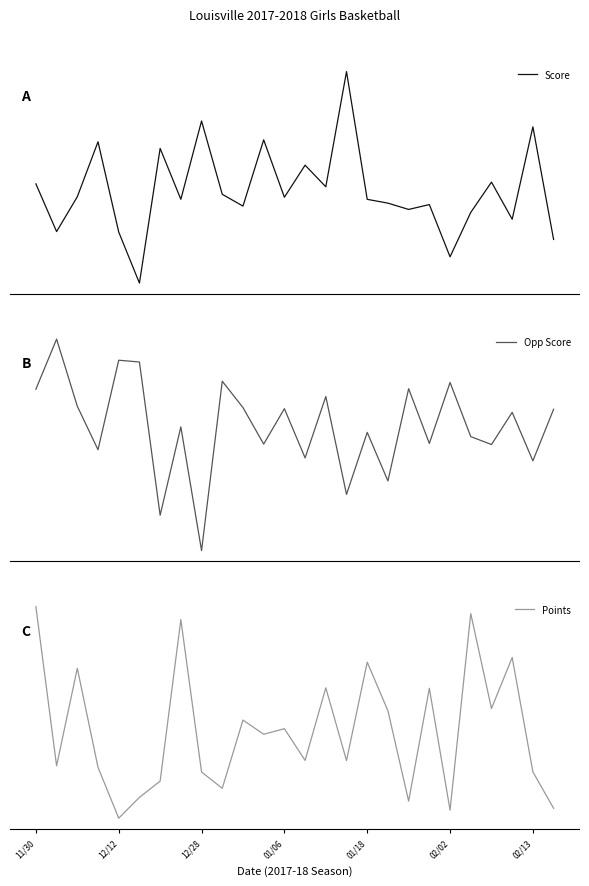

What are all the series names shown in the legend?

Score, Opp Score, Points